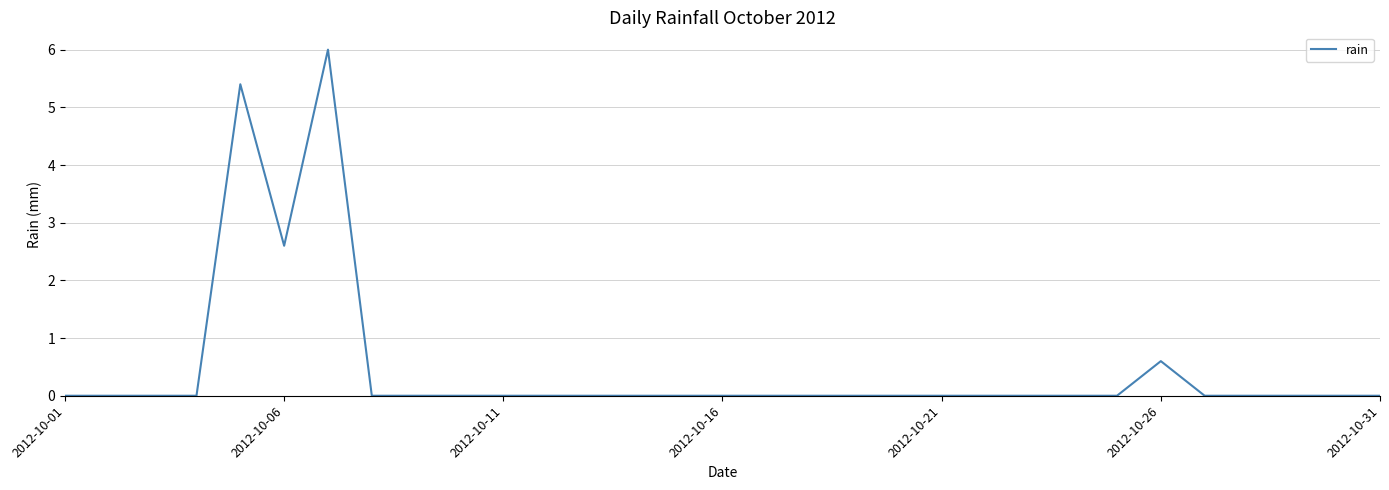

What is the maximum value shown in the chart?

6.0